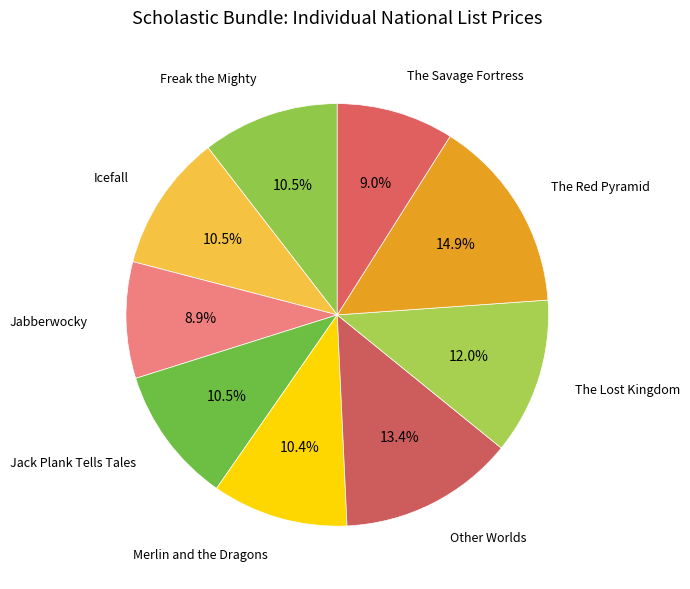

Is it true that The Red Pyramid is 28% of the pie?

False